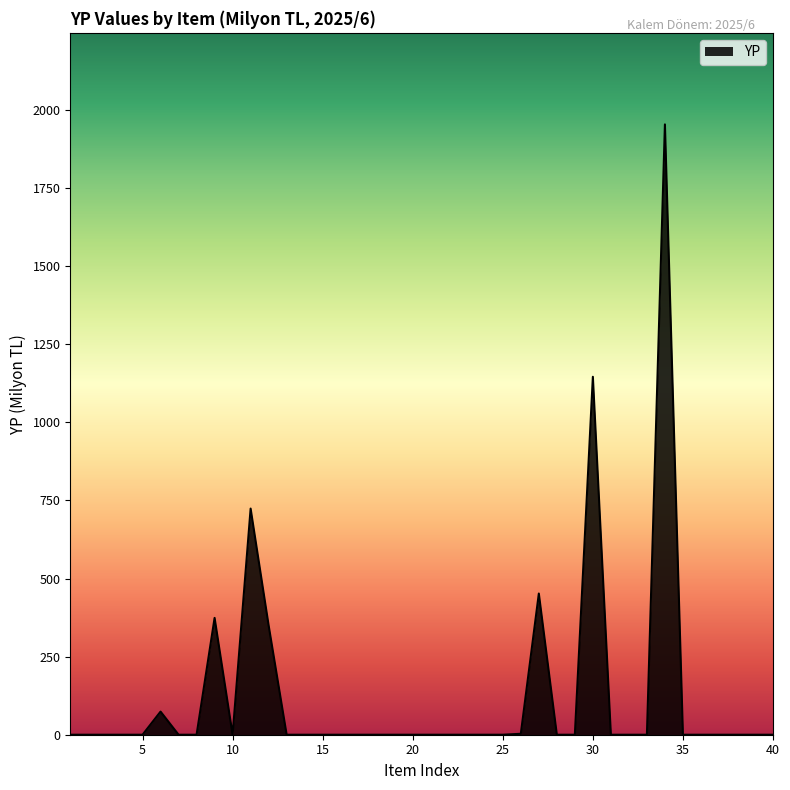

What is the greatest value displayed?

1954